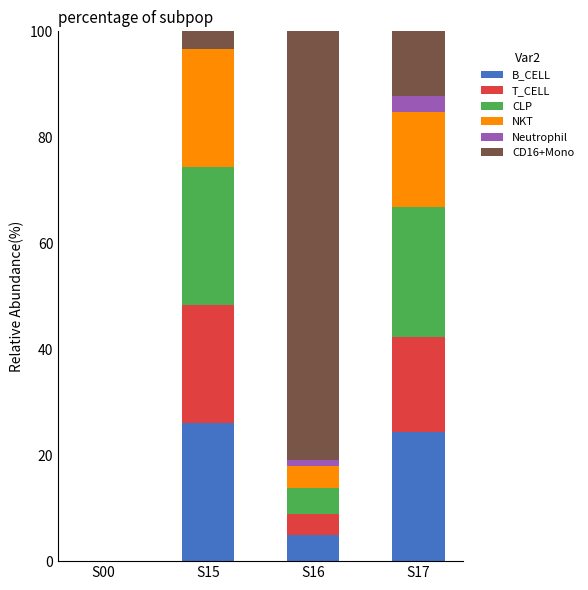

What is the total value across all series at S17?

100.0